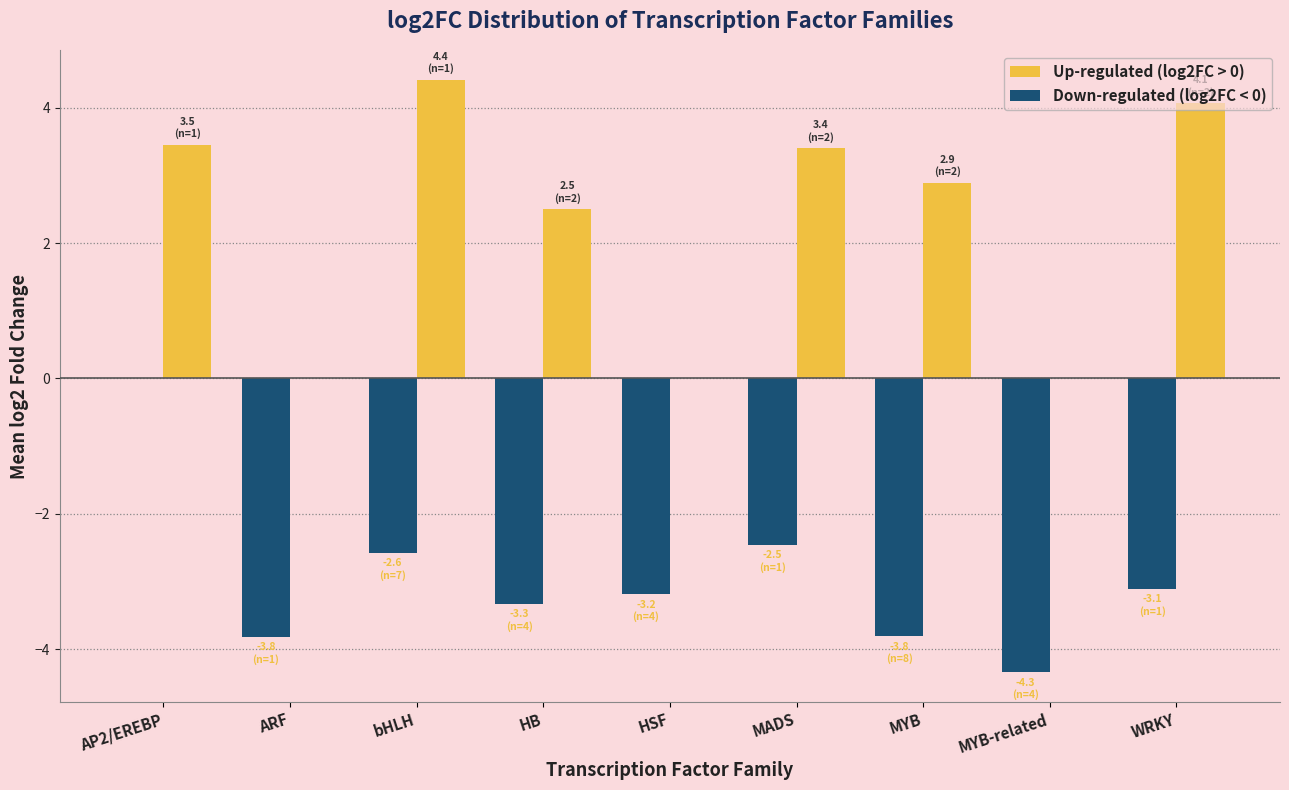

Reading left to right, transcribe all the data shown in this chart.

Up-regulated (log2FC > 0): AP2/EREBP=3.5	ARF=0.0	bHLH=4.4	HB=2.5	HSF=0.0	MADS=3.4	MYB=2.9	MYB-related=0.0	WRKY=4.1
Down-regulated (log2FC < 0): AP2/EREBP=0.0	ARF=-3.8	bHLH=-2.6	HB=-3.3	HSF=-3.2	MADS=-2.5	MYB=-3.8	MYB-related=-4.3	WRKY=-3.1